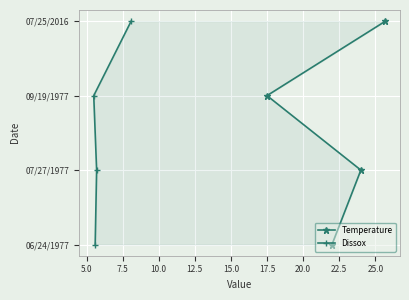

What is the total value across all series at 10.0?

6